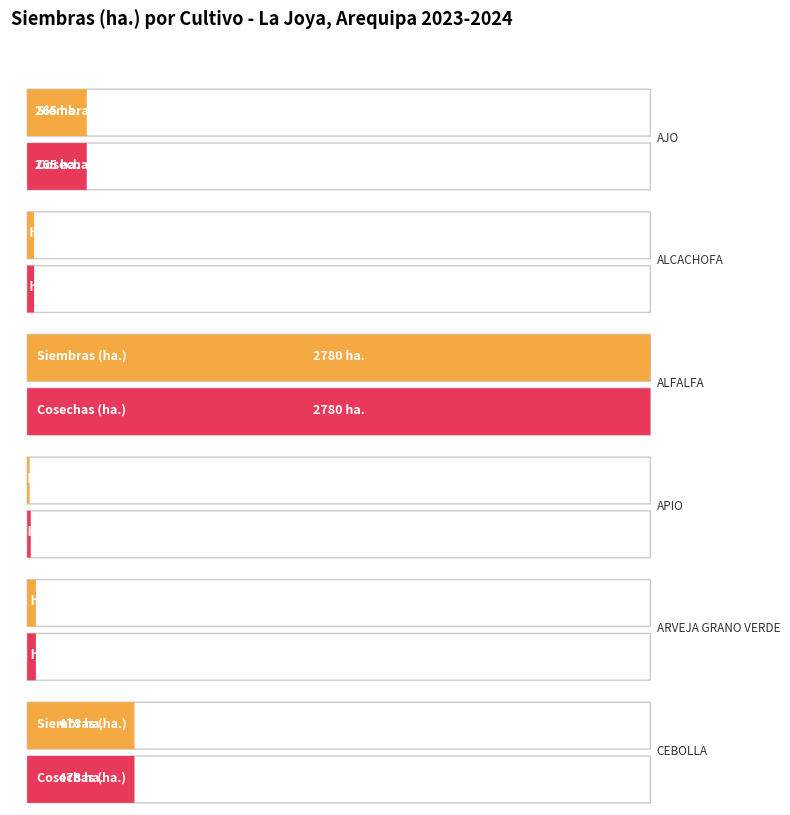

List the labels in order of Average utilization value, largest first.

ALFALFA, CEBOLLA, AJO, ARVEJA GRANO VERDE, ALCACHOFA, APIO